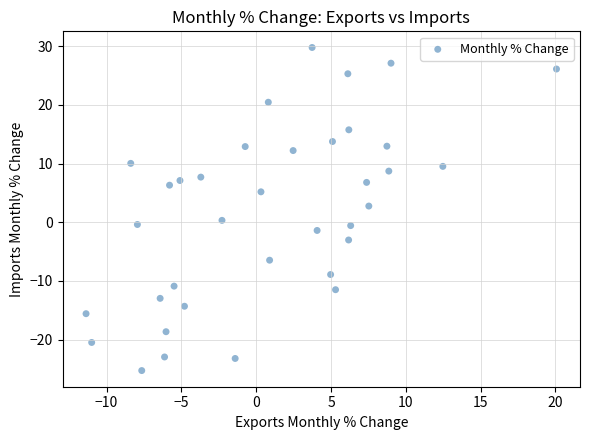

What Y value in the scatter plot is closest to 2?

2.8